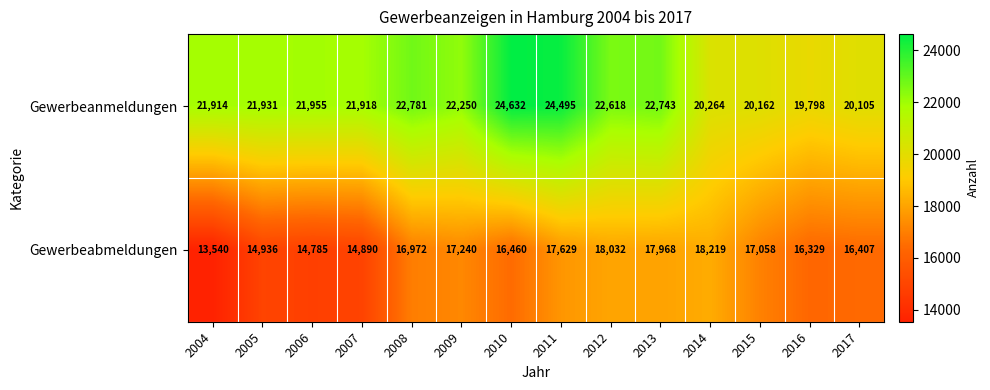

What is the sum of all Gewerbeanmeldungen values?

307566